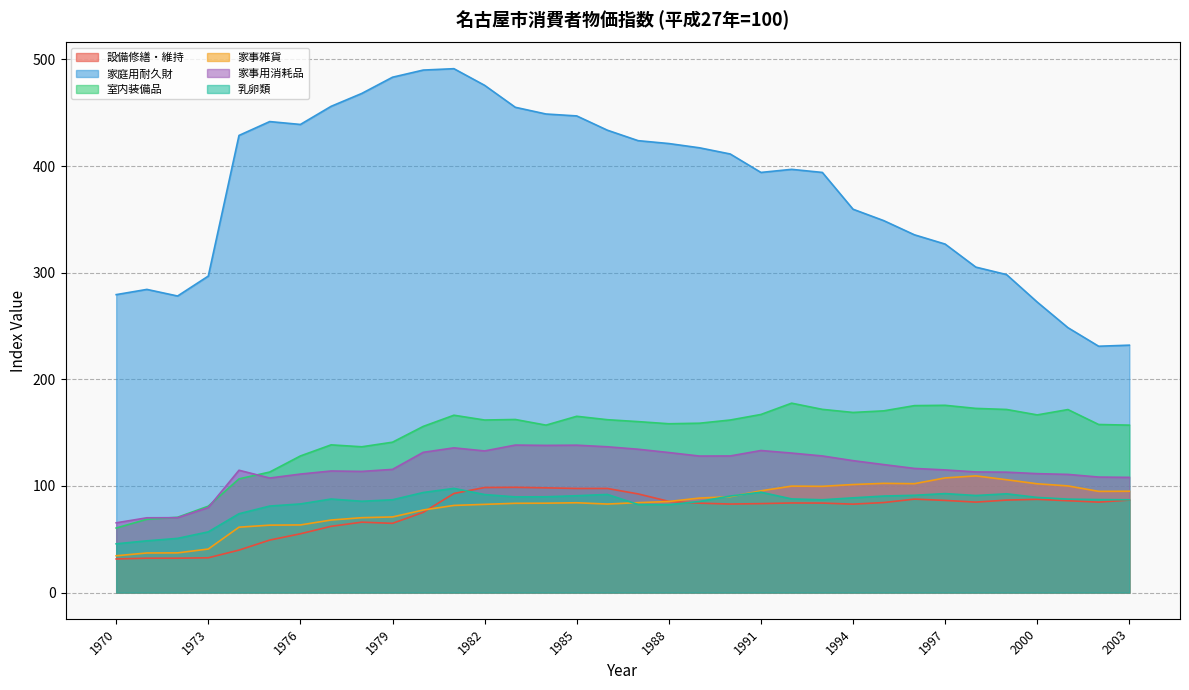

Between 1975 and 1997, which series saw the biggest shift?

家庭用耐久財